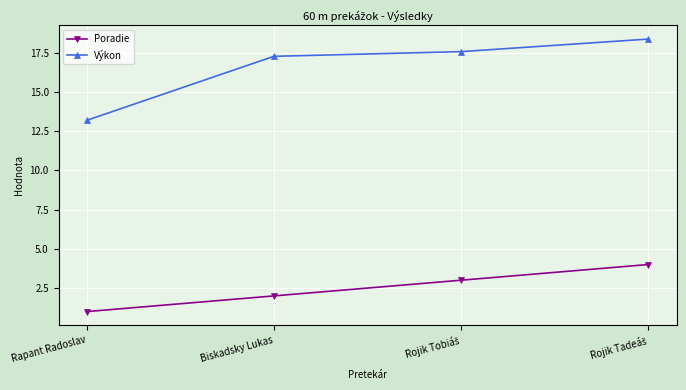

What is the difference between the maximum and minimum values in the Výkon series?

5.2